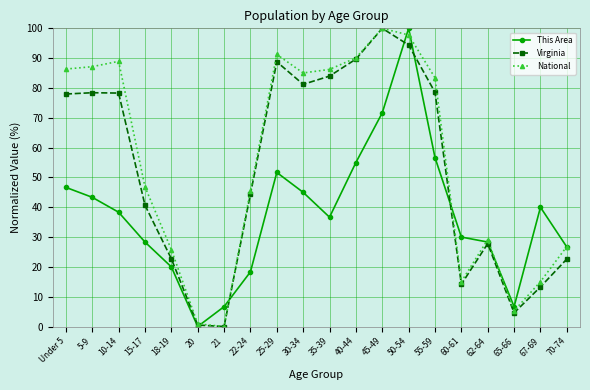

At which category does This Area reach its first local peak?

25-29